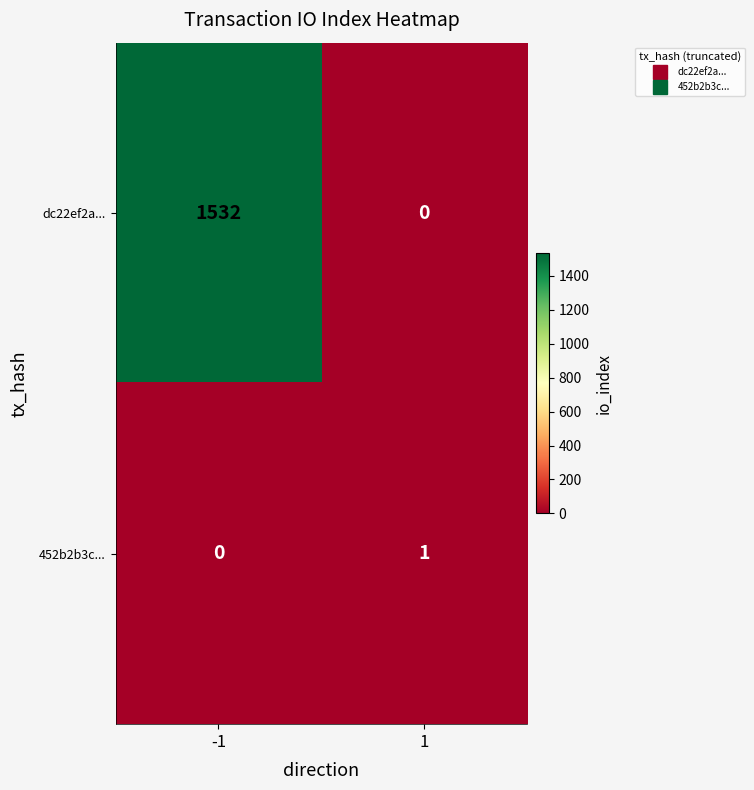

What is the difference between the highest and lowest values at -1?

1532